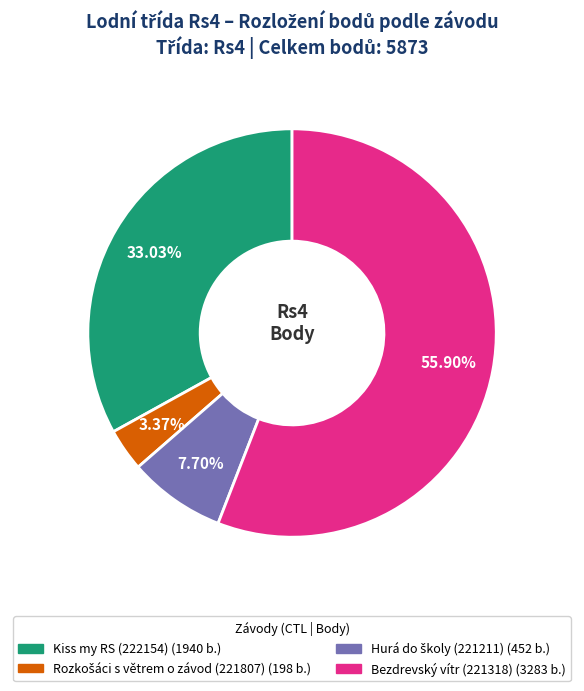

How many segments does this pie chart have?

4